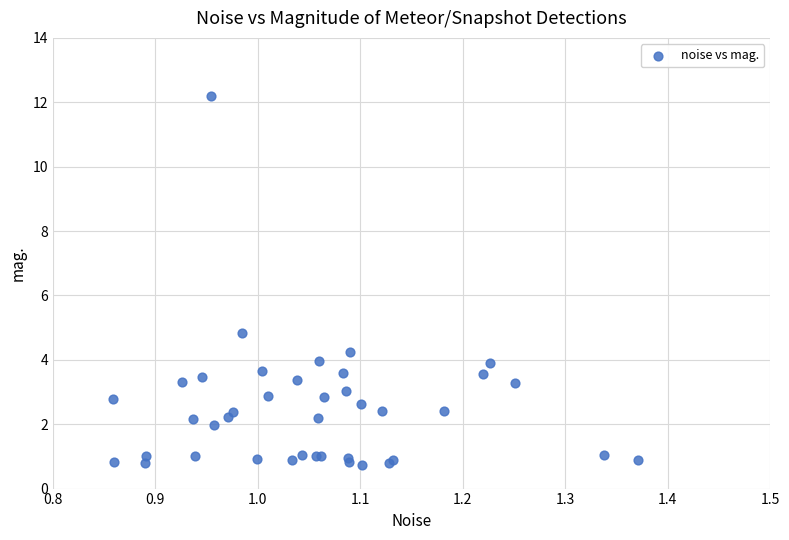

What Y value in the scatter plot is closest to 6?

4.8